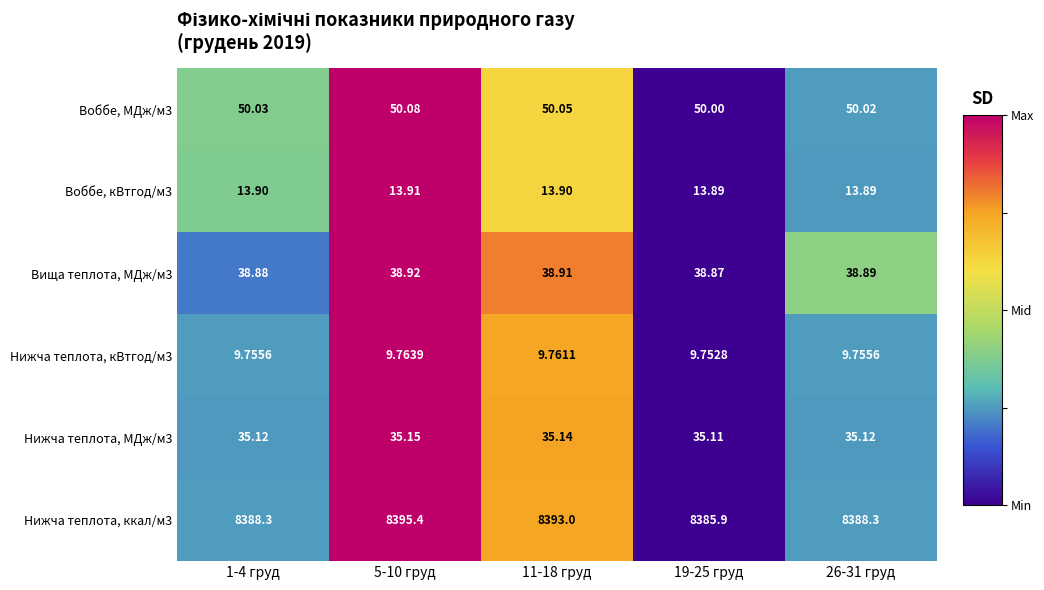

Is the value of Воббе, кВтгод/м3 at 5-10 груд greater than the value of Нижча теплота, МДж/м3 at 1-4 груд?

No